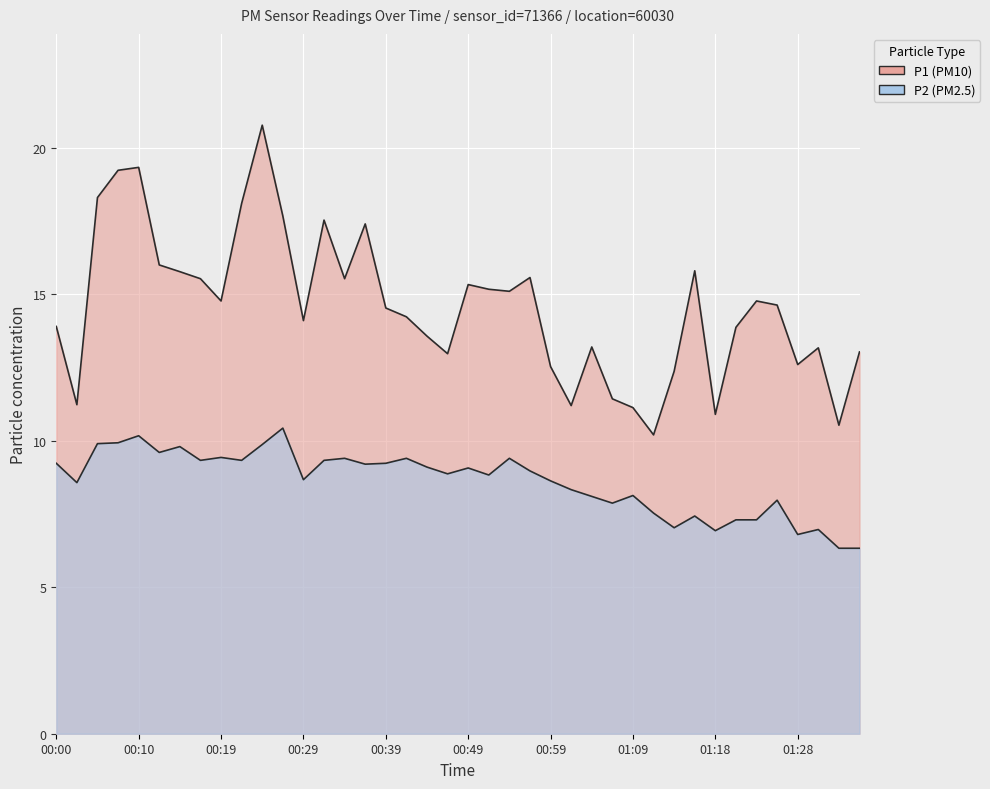

How many interior local valleys does the P1 series have?

11